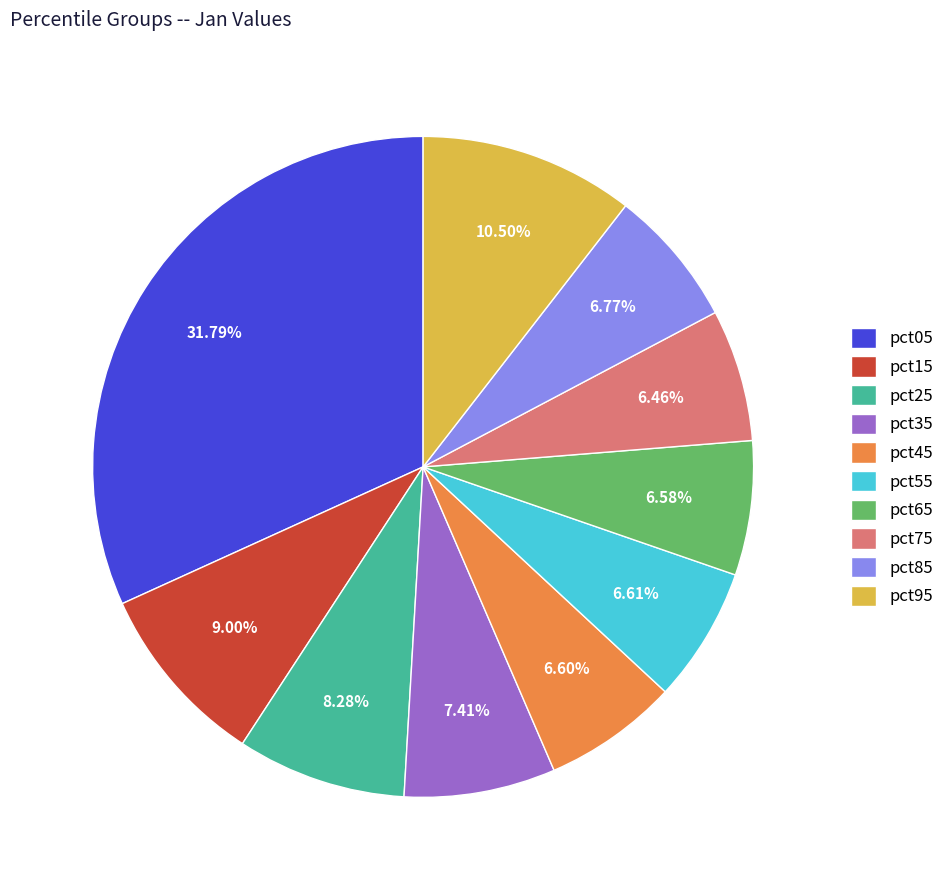

Count the number of slices in the pie.

10